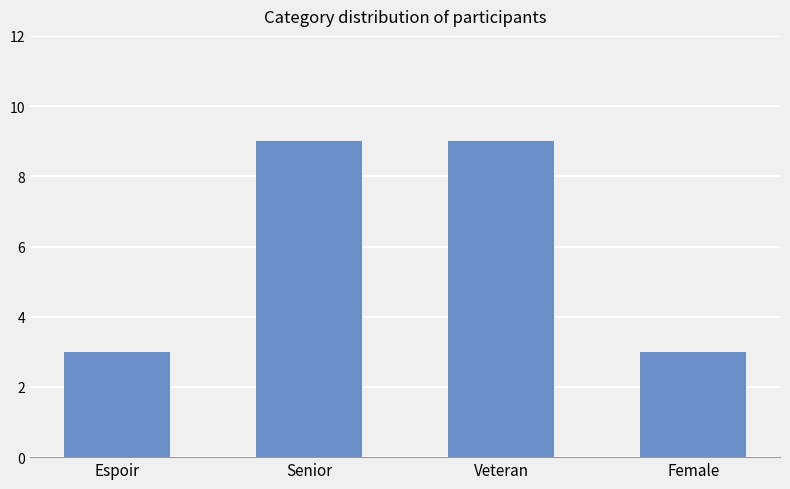

What is the minimum value shown in the chart?

3